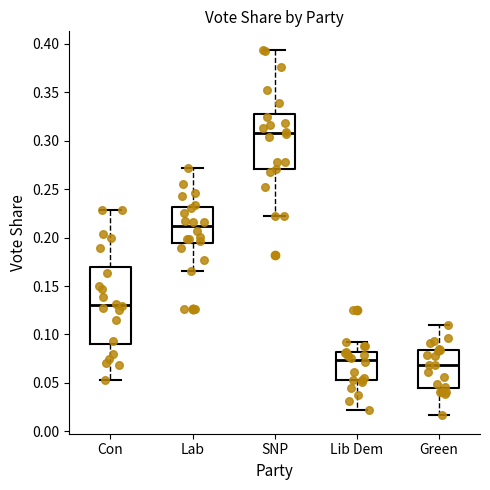

Which box is the tallest, from its lower edge to its upper edge?

Con